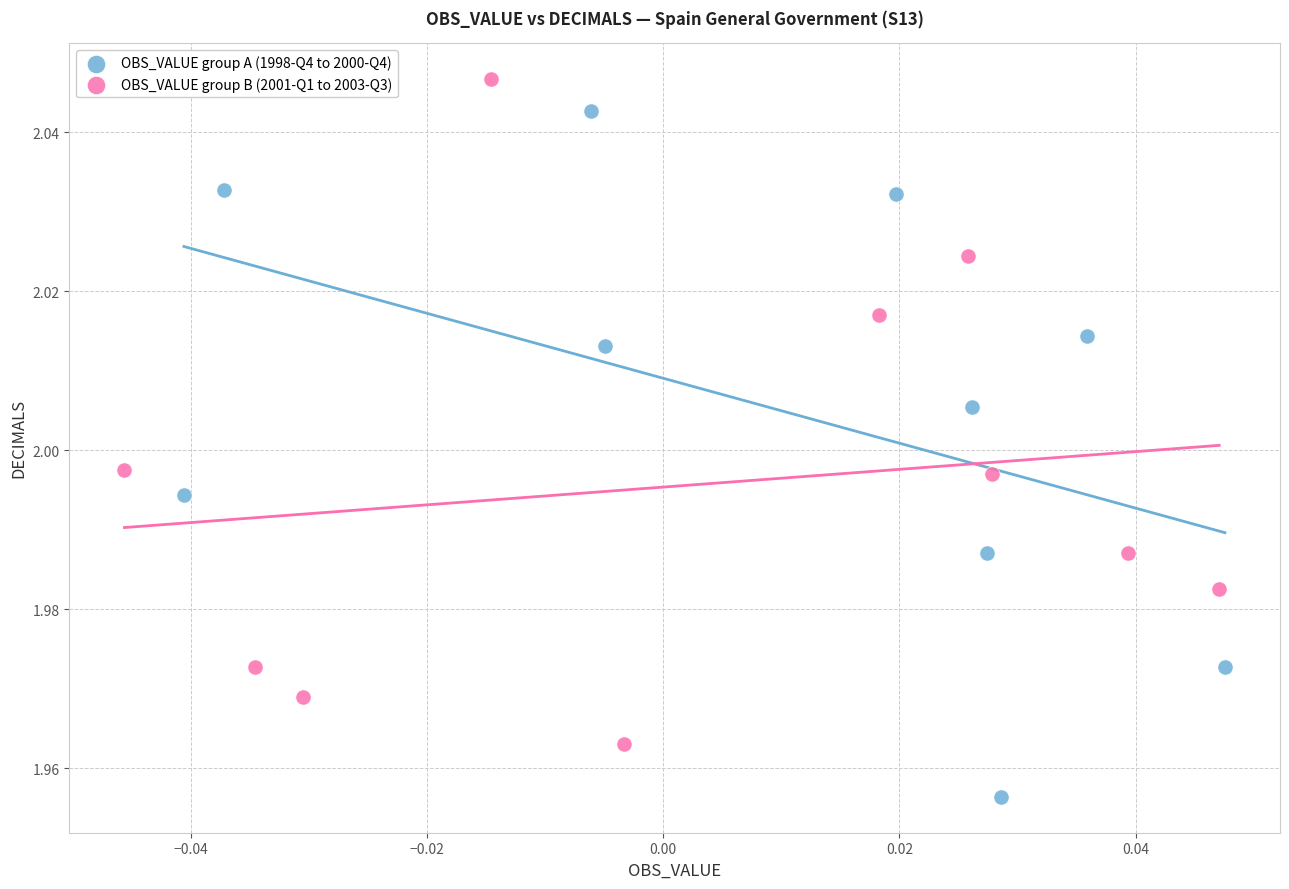

What are all the series names shown in the legend?

OBS_VALUE group A (1998-Q4 to 2000-Q4), OBS_VALUE group B (2001-Q1 to 2003-Q3)